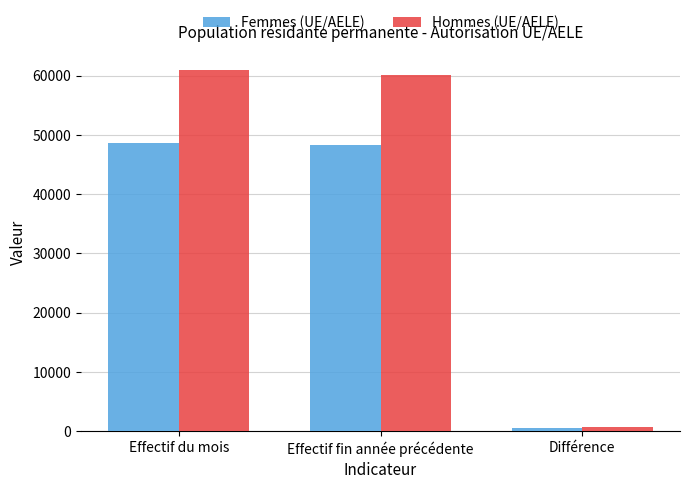

Rank the categories by Hommes (UE/AELE) value from lowest to highest.

Différence, Effectif fin année précédente, Effectif du mois